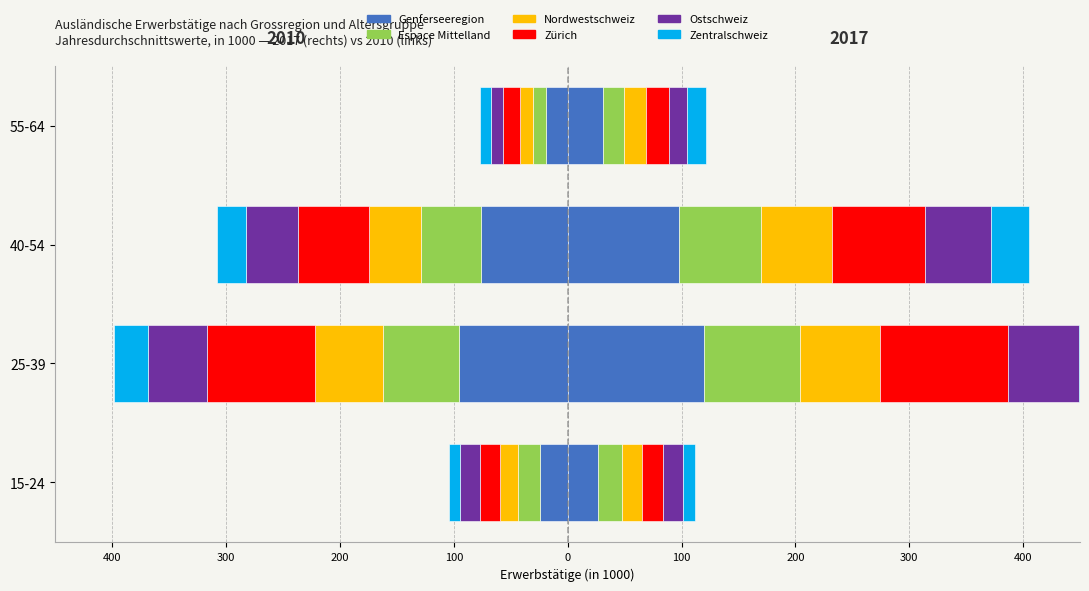

What are all the series names shown in the legend?

Genferseeregion, Espace Mittelland, Nordwestschweiz, Zürich, Ostschweiz, Zentralschweiz